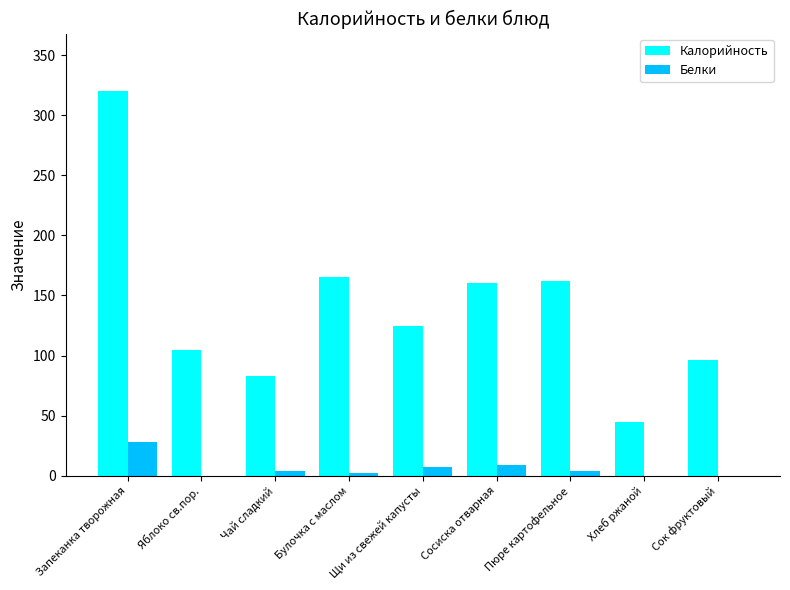

Which series has the largest total across all categories?

Калорийность